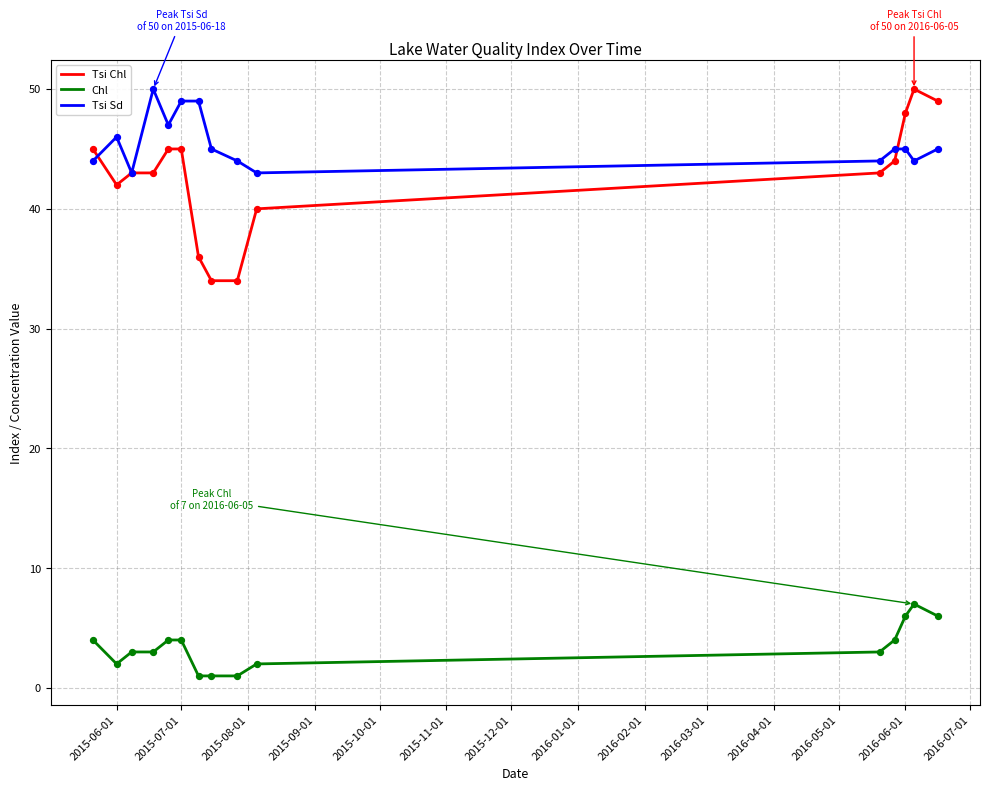

Which series has the largest total across all categories?

Tsi Sd